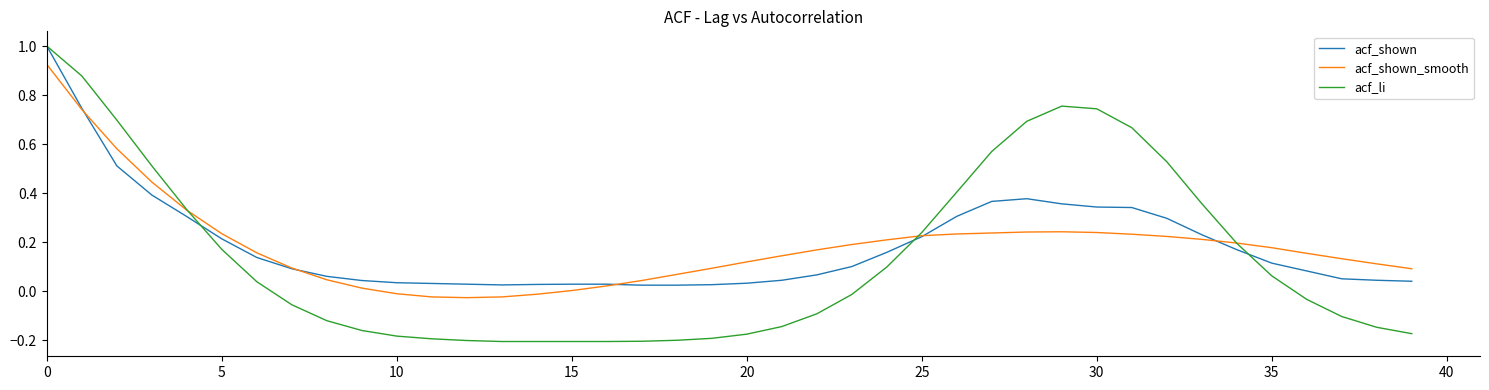

Which series has the widest spread of values?

acf_li